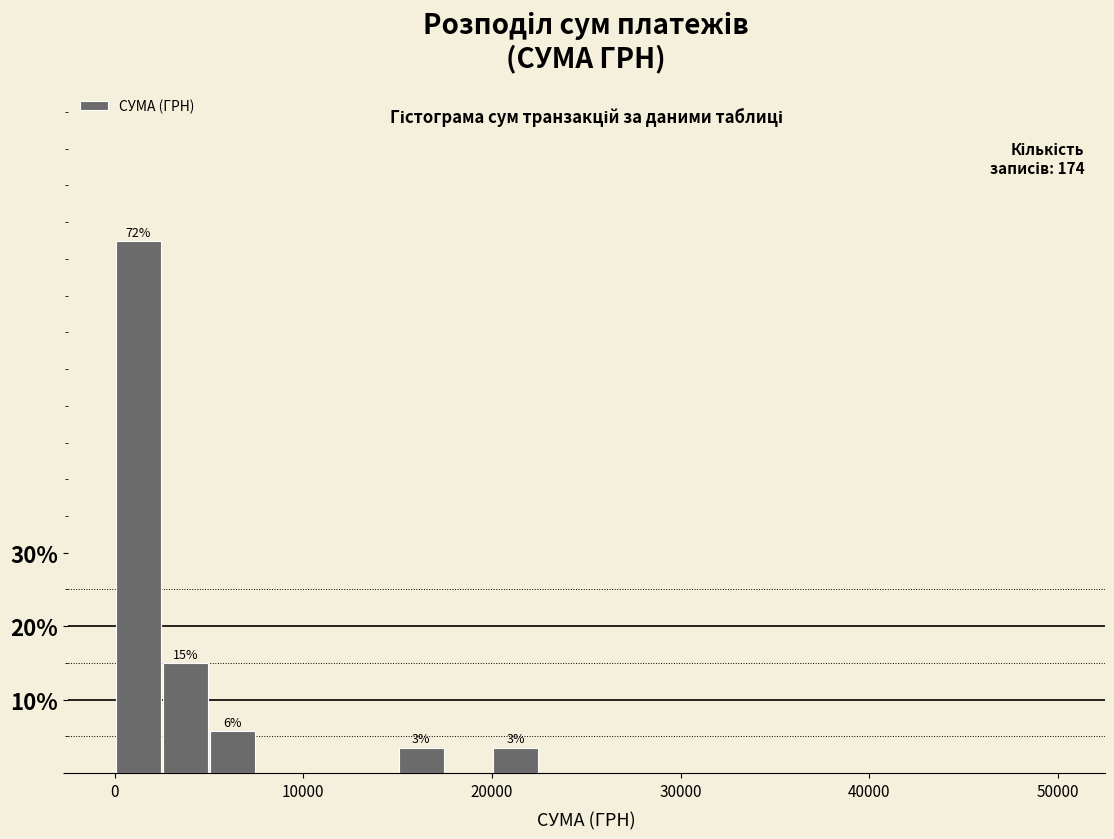

Read against the x-axis, roughly where is the centre of the tallest bar?

1000